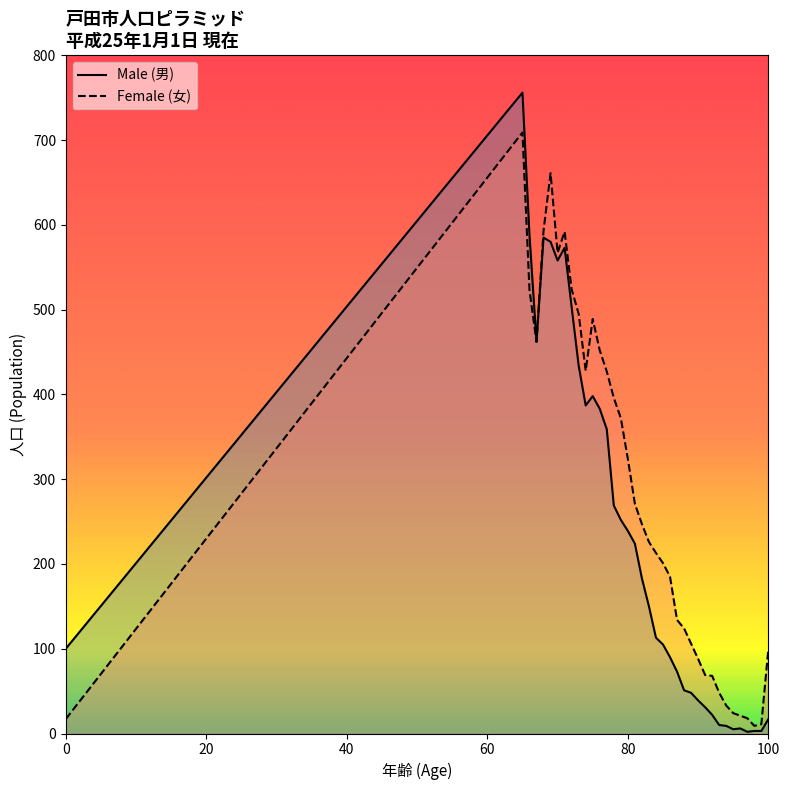

What are all the series names shown in the legend?

Male (男), Female (女)